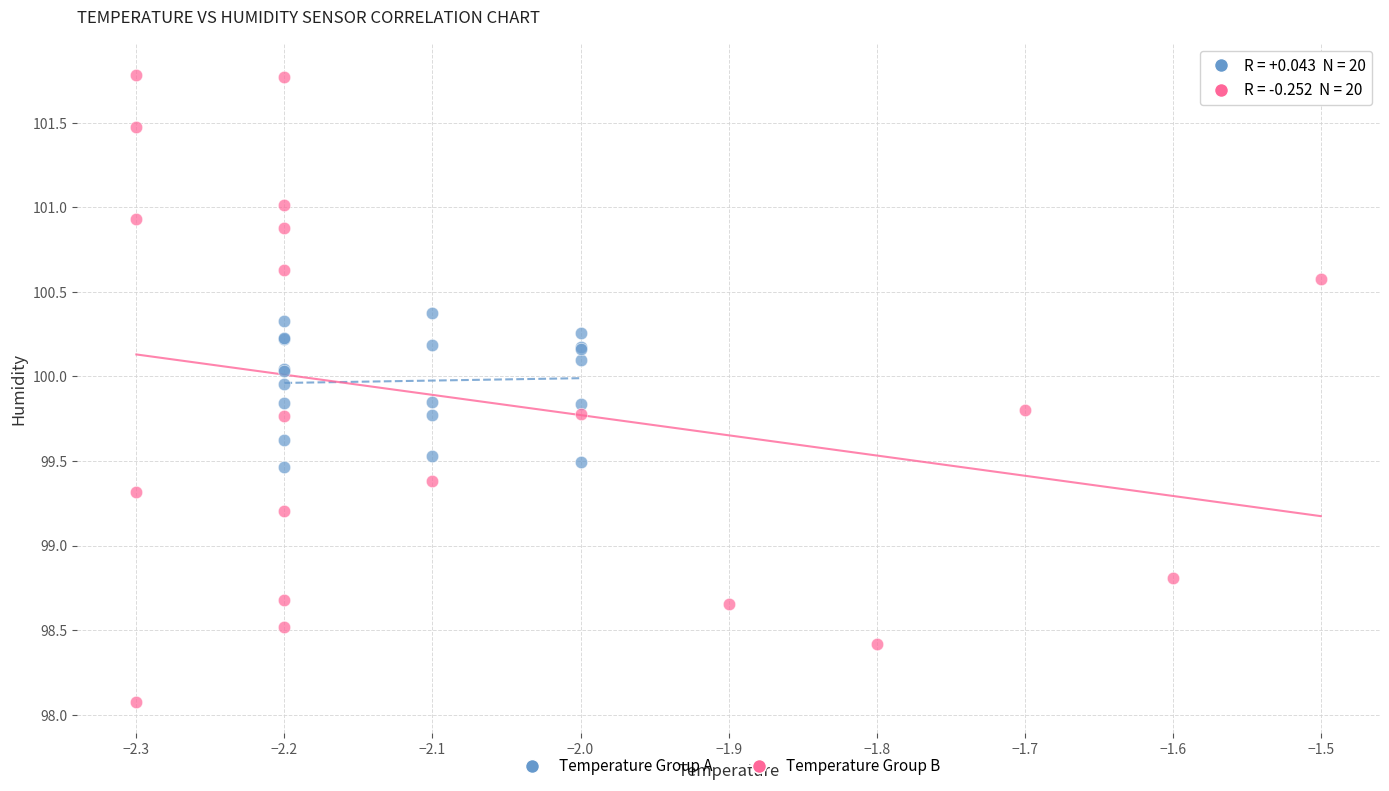

Which series reaches the minimum Y coordinate?

Temperature Group B